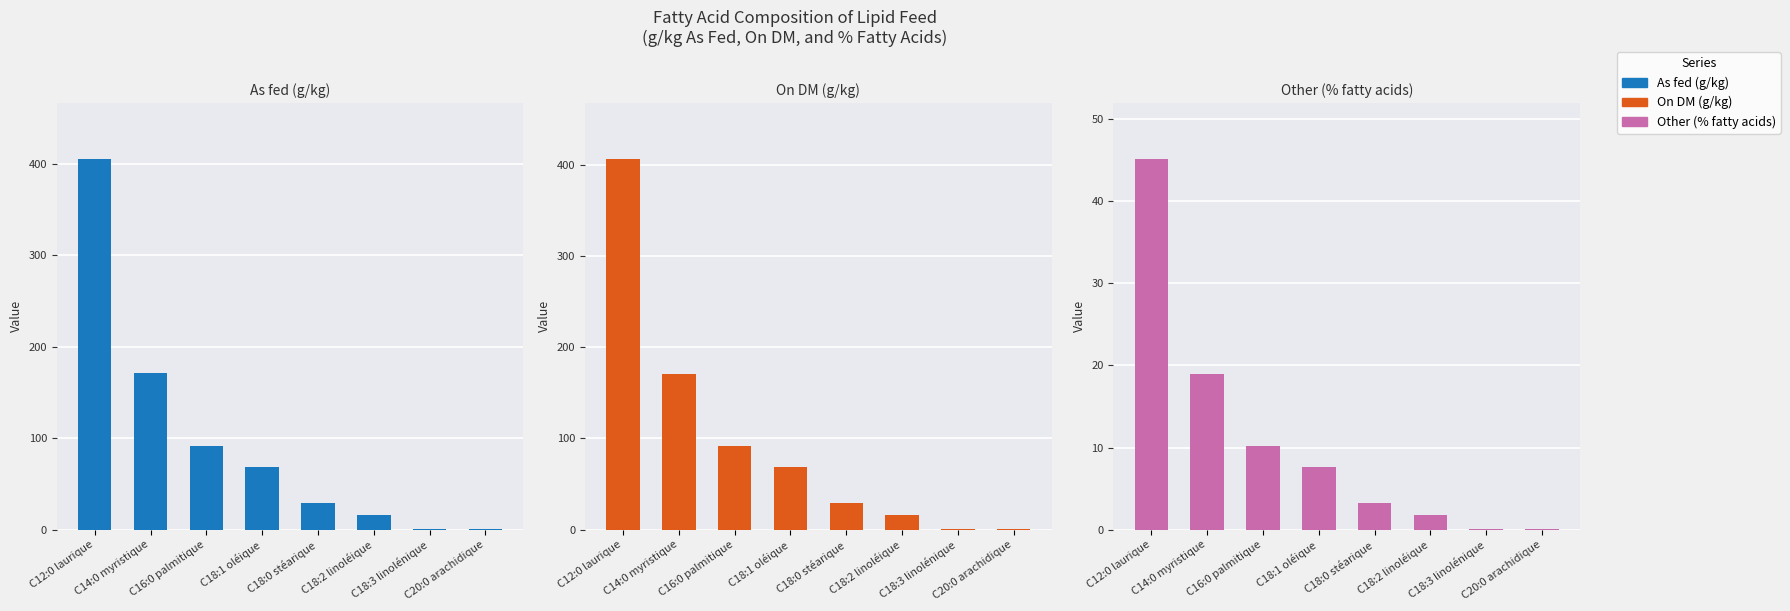

How many data points in Other (% a. gras) are less than 7?

4